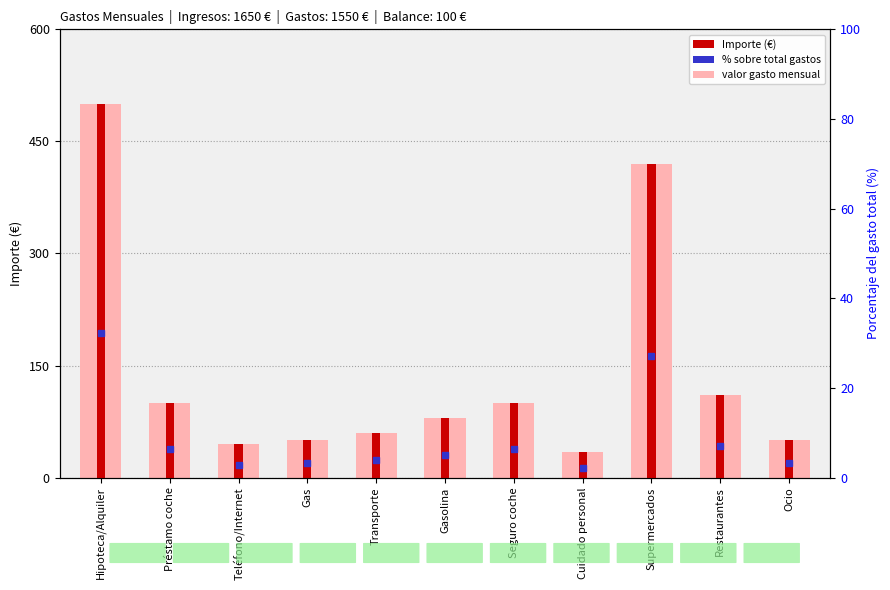

At which category is the sum across all series the highest?

Hipoteca/Alquiler